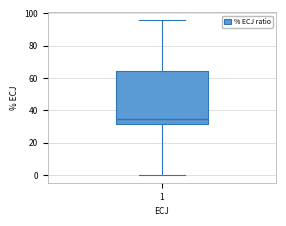

Read this box plot against the y-axis: the position of the median line, the range covered by the box, and the ends of both whiskers. The values are not printed on the chart, so give them approximately, as read against the axis.

median 34, box 32 to 64, whiskers 0 to 96